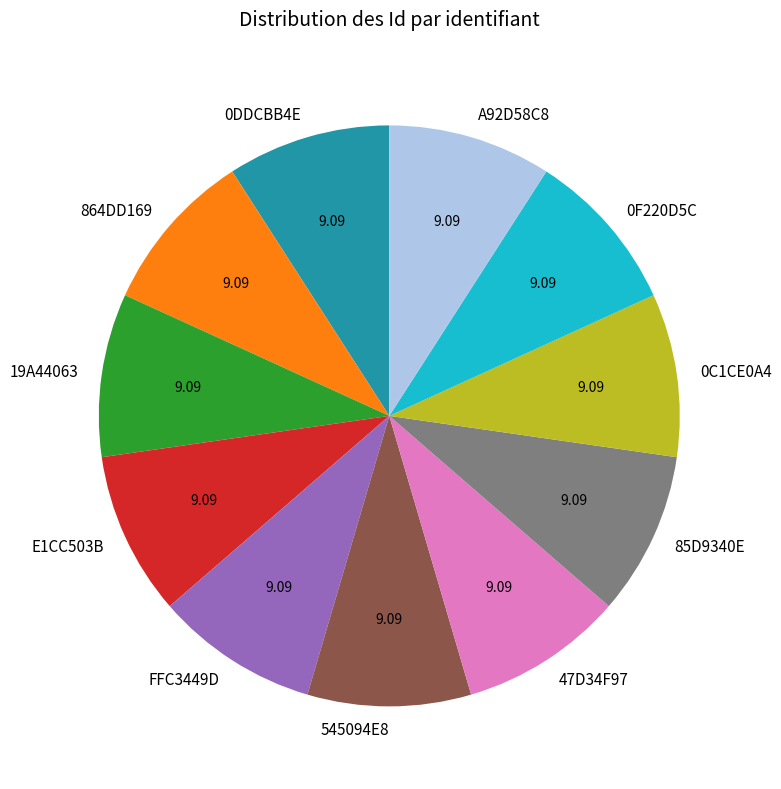

How many slices are in this pie chart?

11